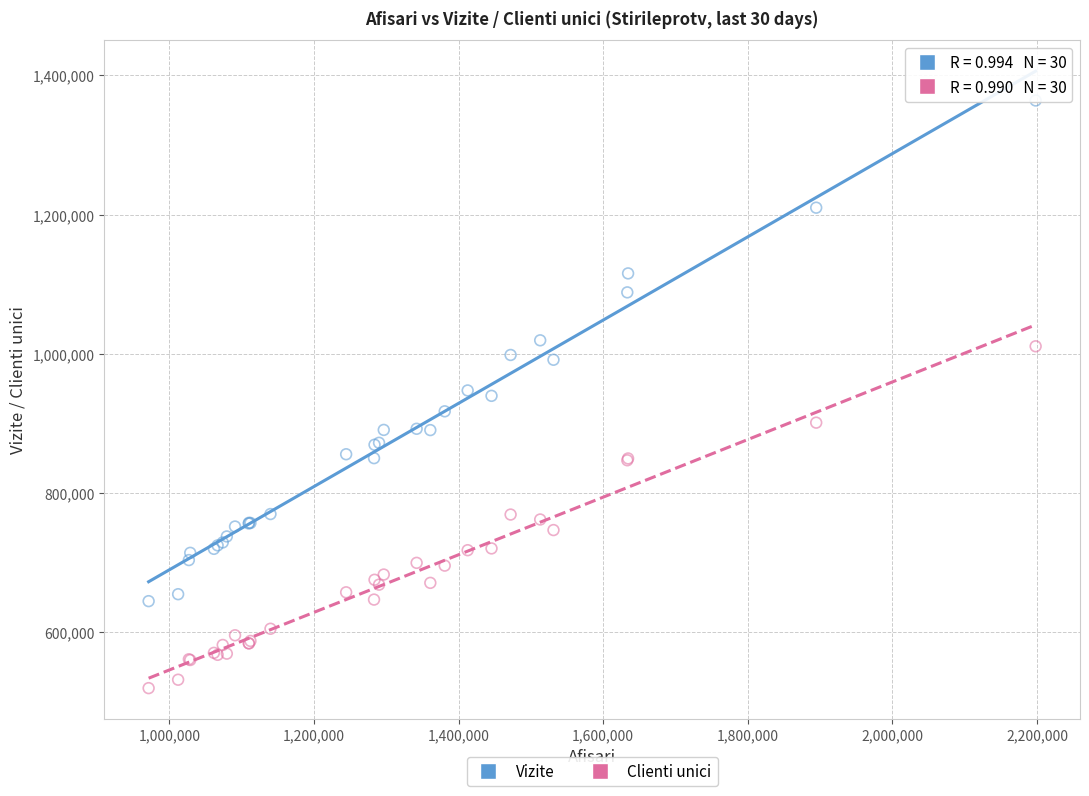

Which series reaches the minimum Y coordinate?

Clienti unici